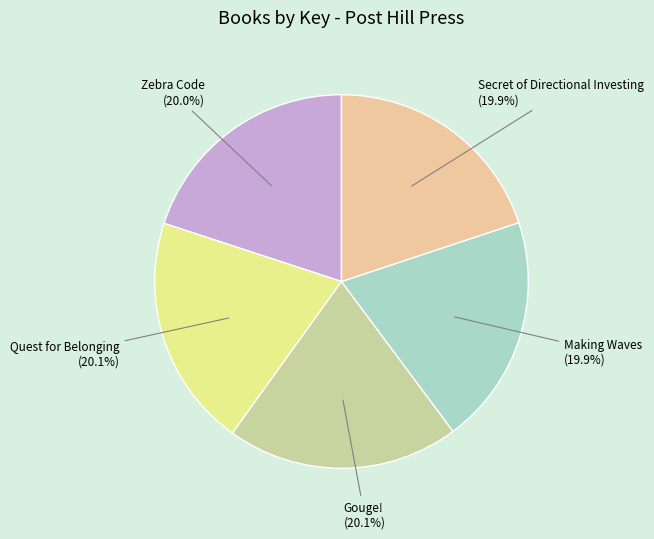

How many slices are in this pie chart?

5